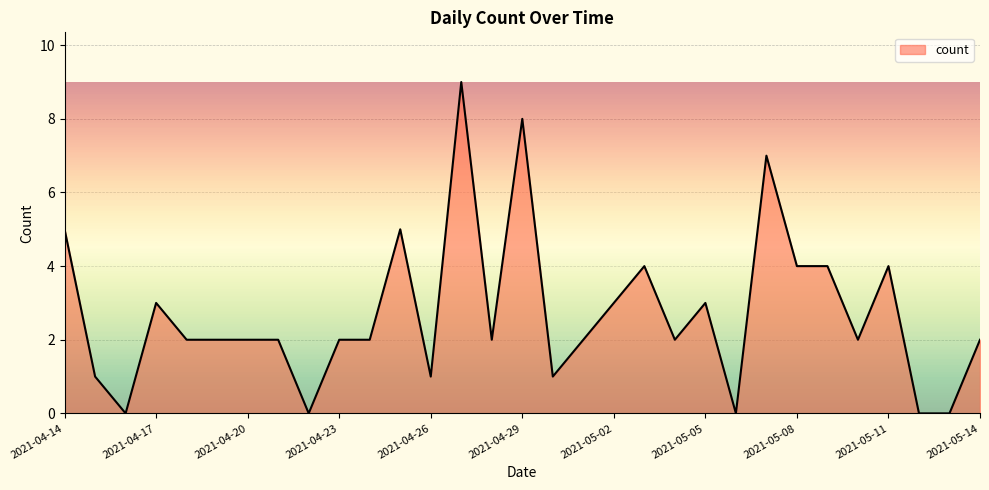

What is the difference between the maximum and minimum values?

9